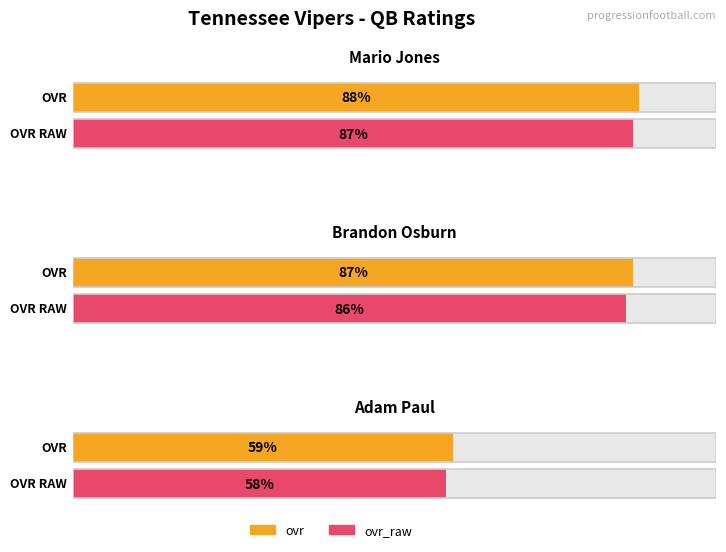

What is the label of the 2nd bar from the left?

Brandon Osburn